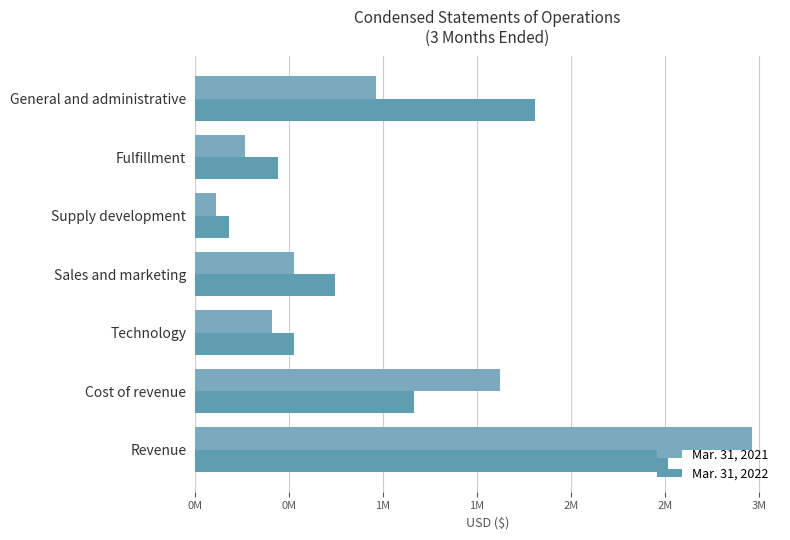

How many bars are there in each group?

2